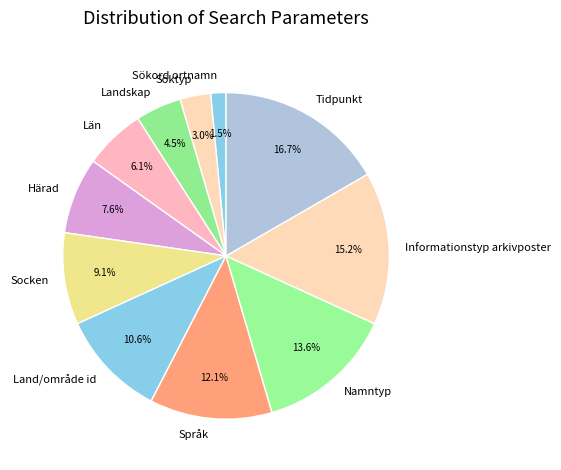

Which category has the biggest portion of the pie?

Tidpunkt